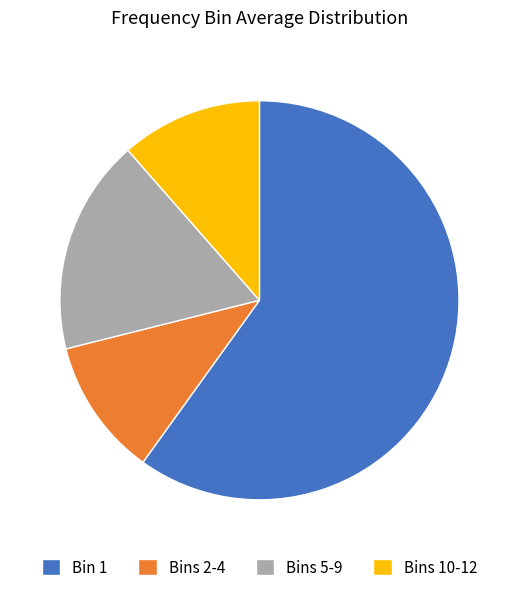

Is it true that Bins 10-12 is 11% of the pie?

True